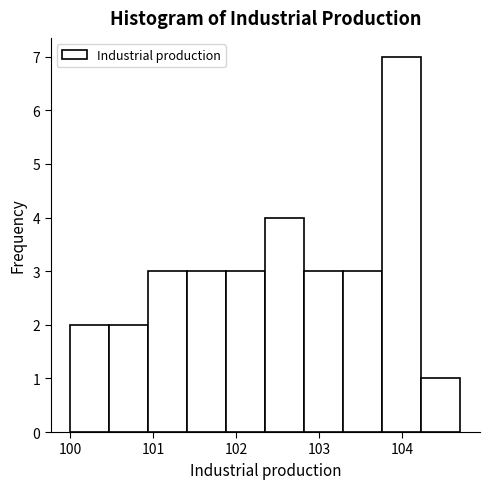

Reading left to right, list every bar in this chart as the range it spans on the x-axis followed by its height. Neither the bar edges nor the heights are printed on the chart, so give them approximately, as read against the axes.

100.0 to 100.5: 2
100.5 to 100.9: 2
100.9 to 101.4: 3
101.4 to 101.9: 3
101.9 to 102.4: 3
102.4 to 102.8: 4
102.8 to 103.3: 3
103.3 to 103.8: 3
103.8 to 104.2: 7
104.2 to 104.7: 1